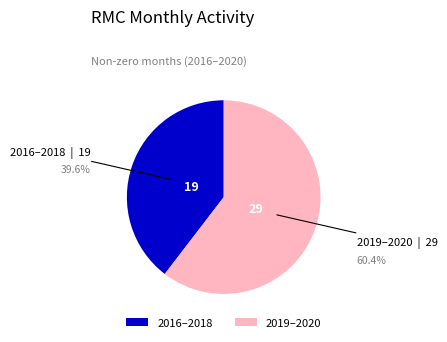

Rank the categories by value from lowest to highest.

2016–2018, 2019–2020